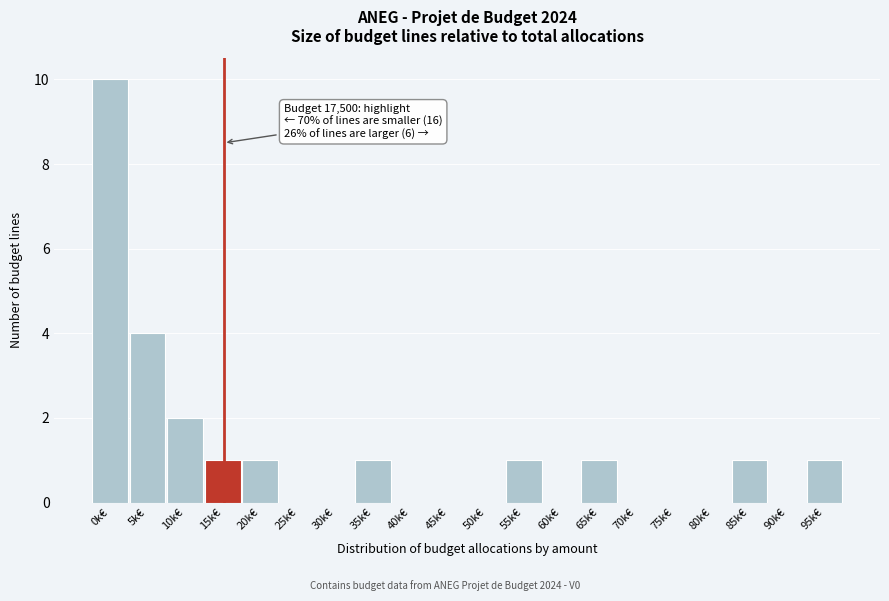

Reading right to left, list all the values displayed in this chart.

95k€=1	90k€=0	85k€=1	80k€=0	75k€=0	70k€=0	65k€=1	60k€=0	55k€=1	50k€=0	45k€=0	40k€=0	35k€=1	30k€=0	25k€=0	20k€=1	15k€=1	10k€=2	5k€=4	0k€=10